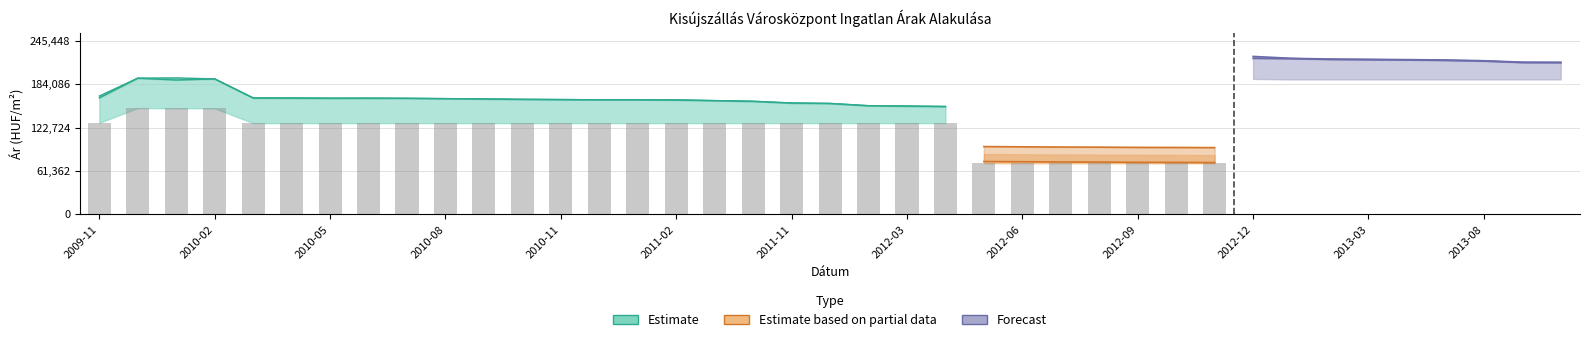

What is the difference between the highest and lowest values at 2012-05?

23656